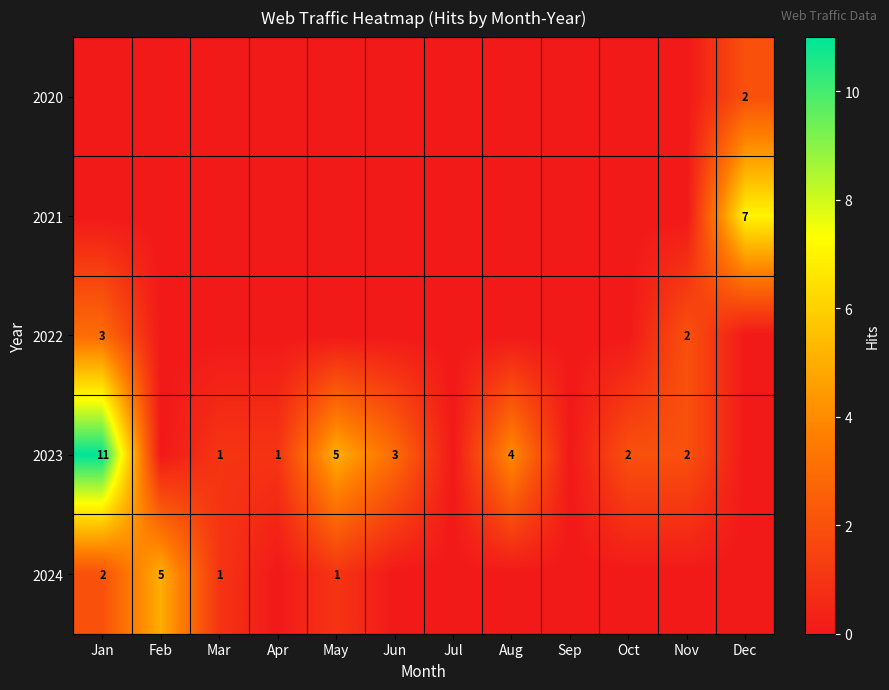

Count the number of categories in the chart.

12